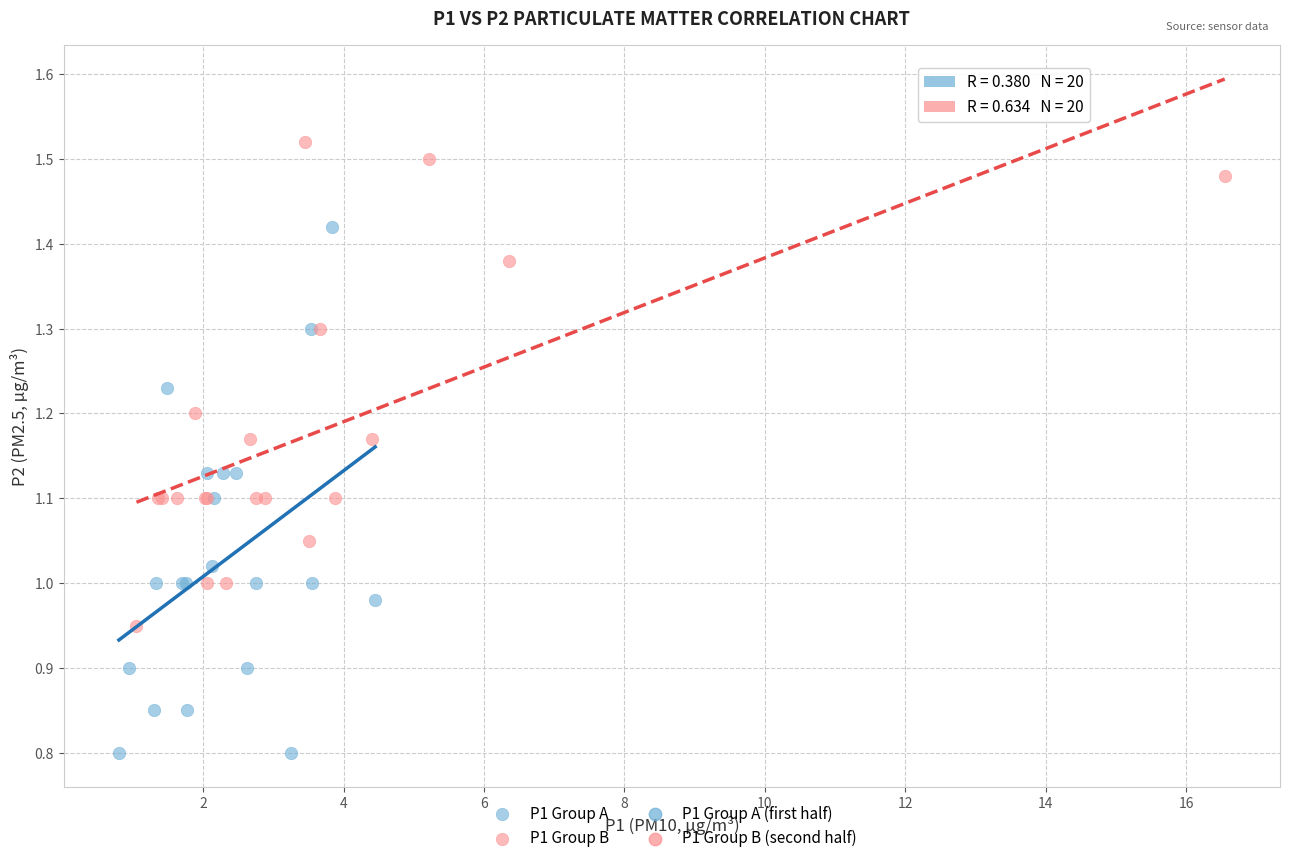

Which series reaches the minimum Y coordinate?

P1 Group A